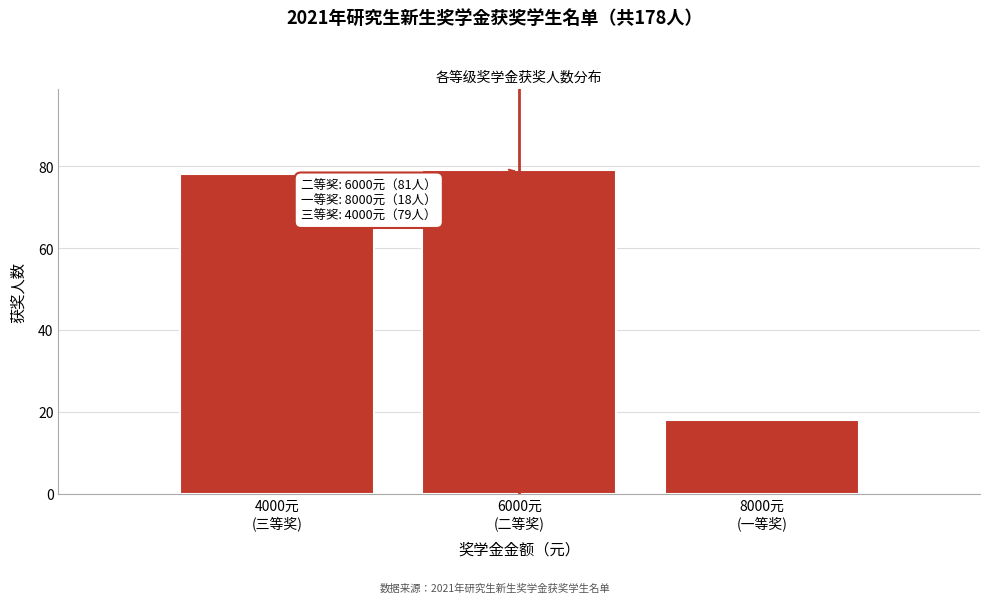

Reading left to right, transcribe all the data shown in this chart.

78	79	18